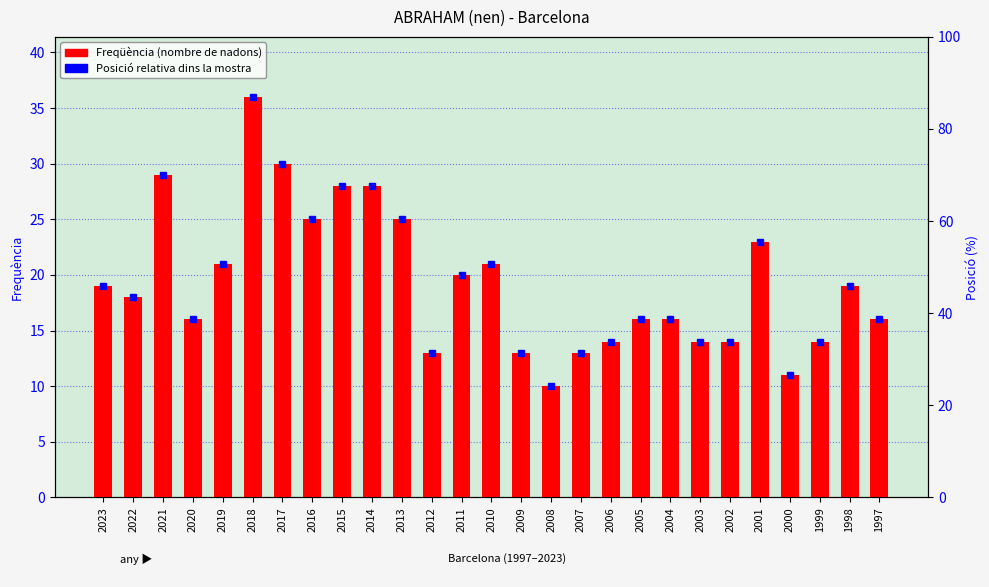

Rank the categories by value from lowest to highest.

2008, 2000, 2012, 2009, 2007, 2006, 2003, 2002, 1999, 2020, 2005, 2004, 1997, 2022, 2023, 1998, 2011, 2019, 2010, 2001, 2016, 2013, 2015, 2014, 2021, 2017, 2018